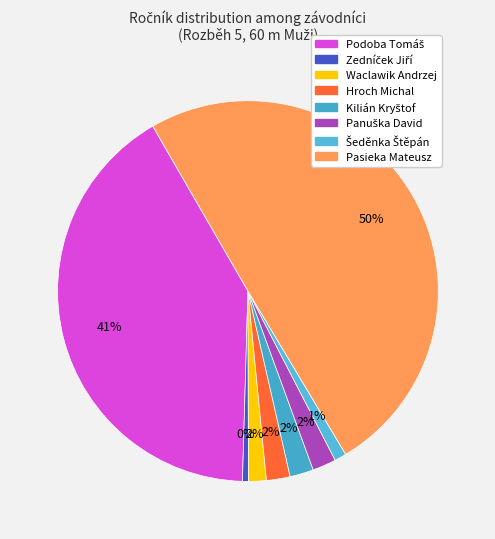

Rank the categories by value from highest to lowest.

Pasieka Mateusz, Podoba Tomáš, Hroch Michal, Kilián Kryštof, Panuška David, Waclawik Andrzej, Šeděnka Štěpán, Zedníček Jiří